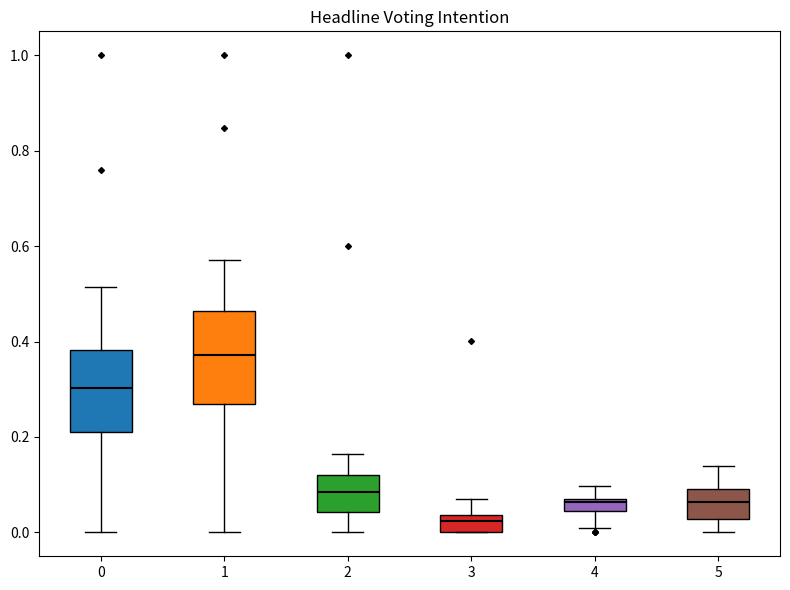

Comparing the boxes themselves (not the whiskers), which one is the tallest?

1